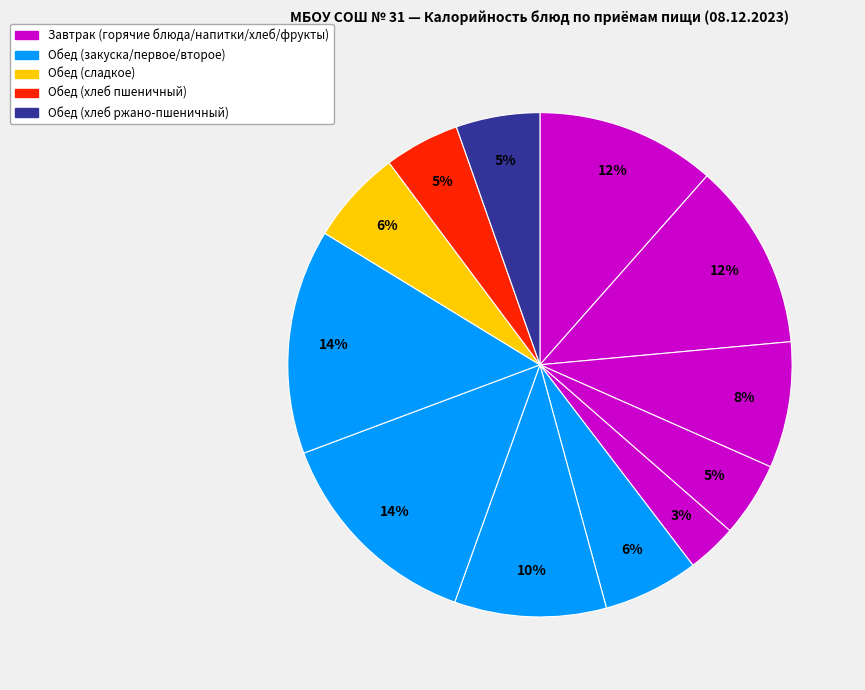

Count the number of slices in the pie.

12